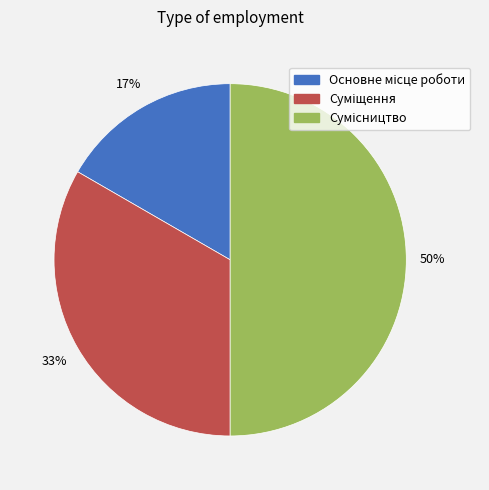

To the nearest percent, what is the average slice percentage?

33%